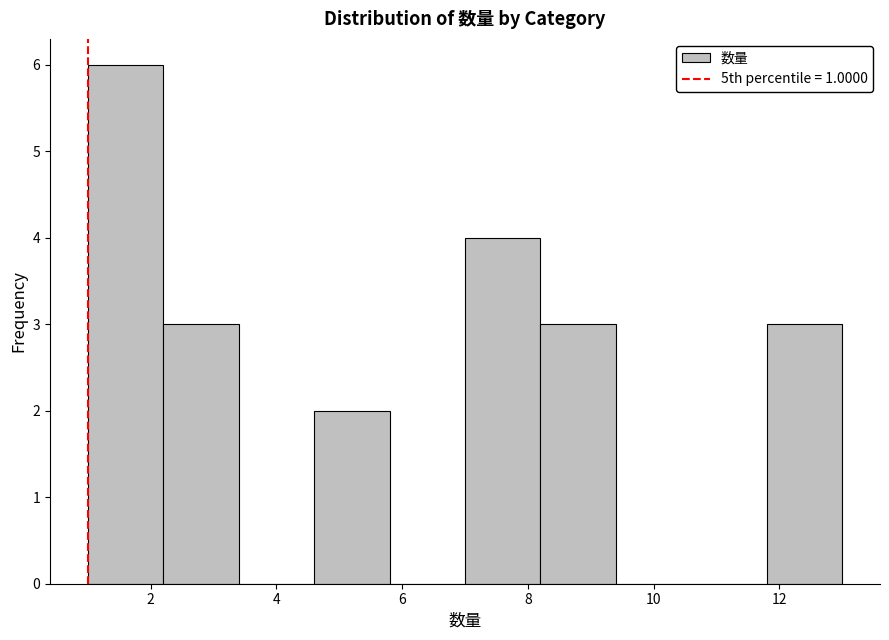

How tall is the bar that spans 7.0 to 8.2 on the x-axis? The values are not printed on the chart, so give them approximately, as read against the axis.

4